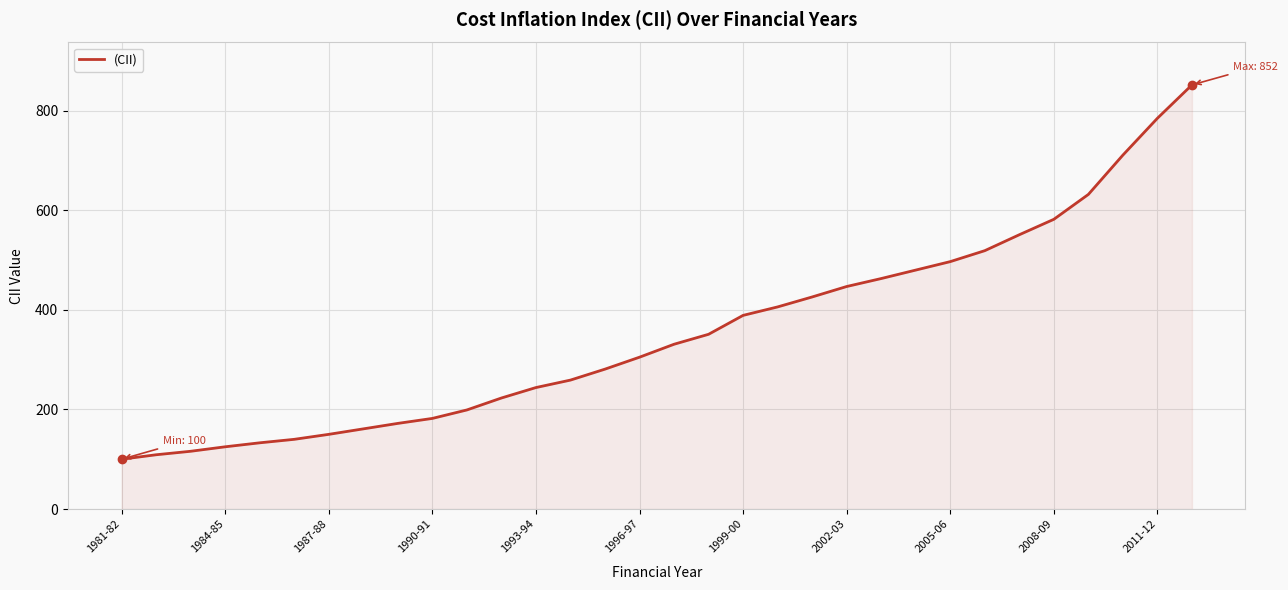

What is the greatest value displayed?

852